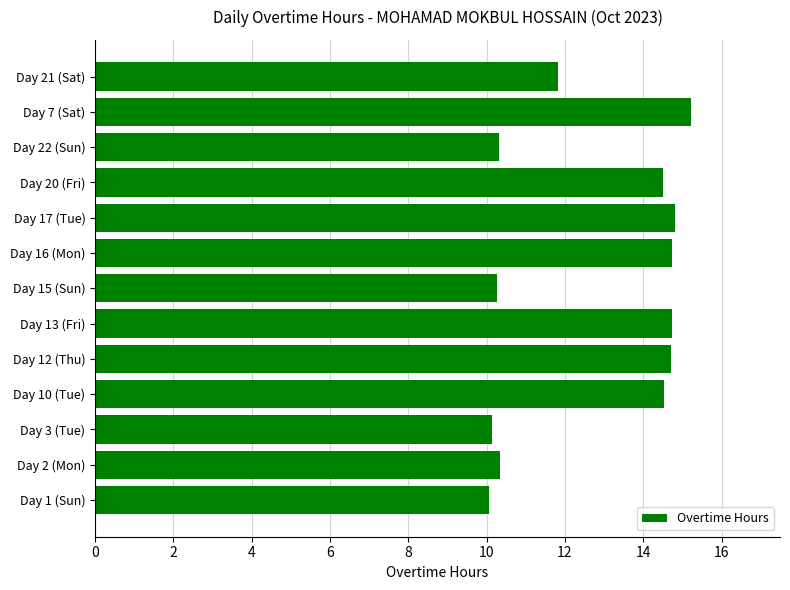

Approximately how many times larger is the value at Day 10 (Tue) compared to Day 16 (Mon)?

1.0